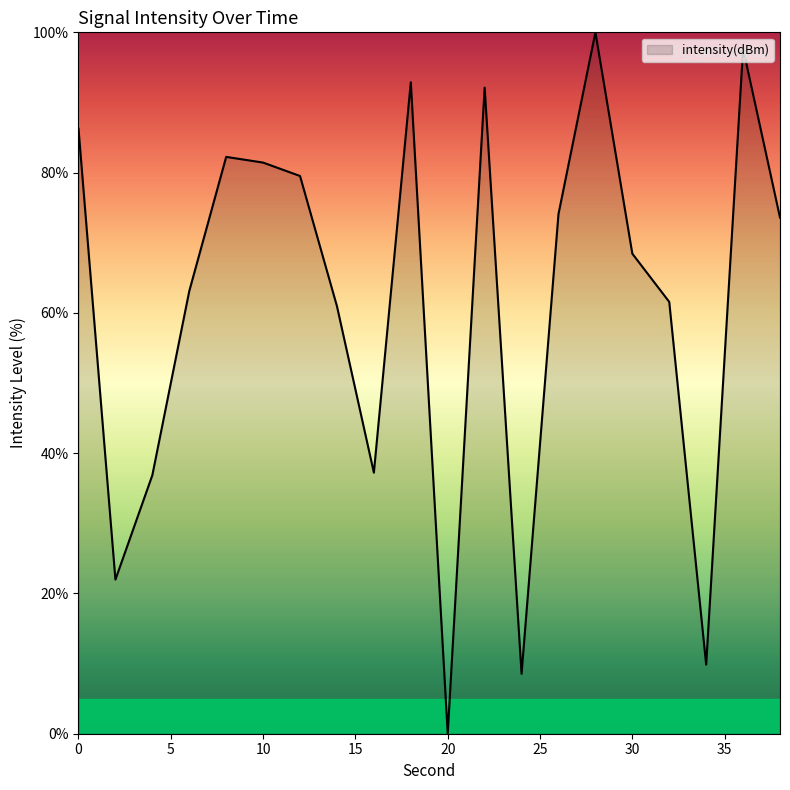

What is the difference between the maximum and minimum values?

100.0